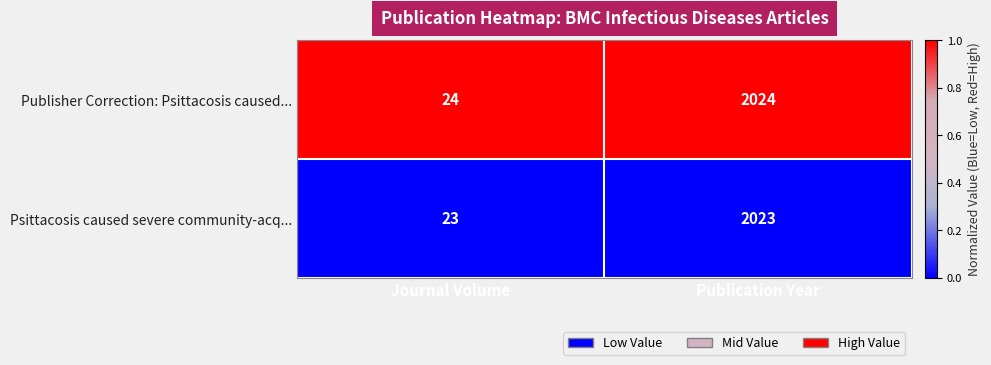

How many data points does each series have?

2